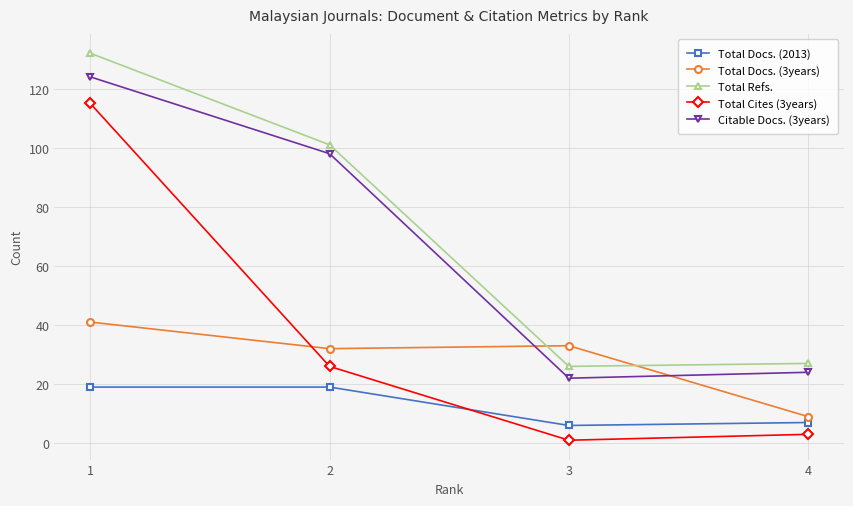

At which label does Citable Docs. (3years) reach its minimum?

3